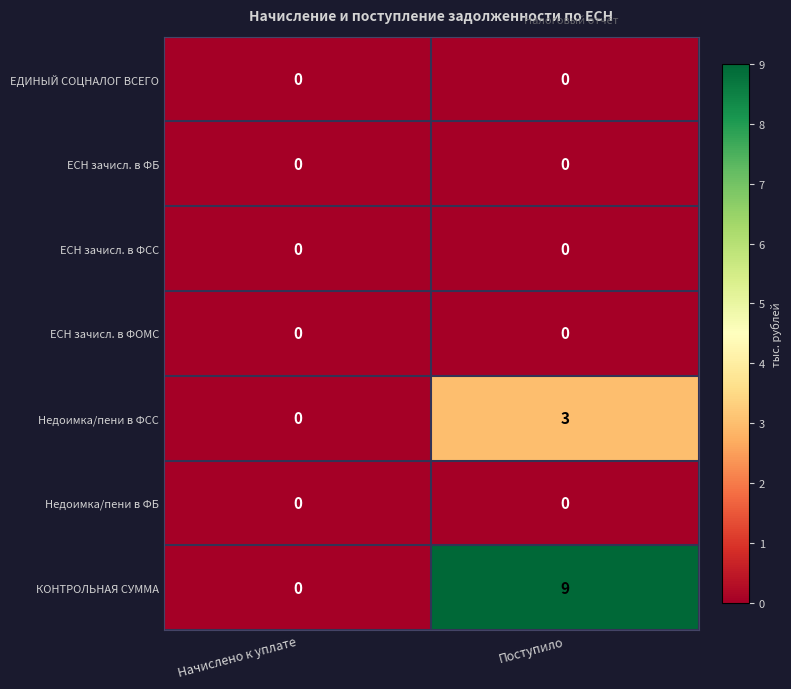

Reading left to right, list all the values displayed in this chart.

ЕДИНЫЙ СОЦНАЛОГ ВСЕГО: 0	0
ЕСН зачисл. в ФБ: 0	0
ЕСН зачисл. в ФСС: 0	0
ЕСН зачисл. в ФОМС: 0	0
Недоимка/пени в ФСС: 0	3
Недоимка/пени в ФБ: 0	0
КОНТРОЛЬНАЯ СУММА: 0	9